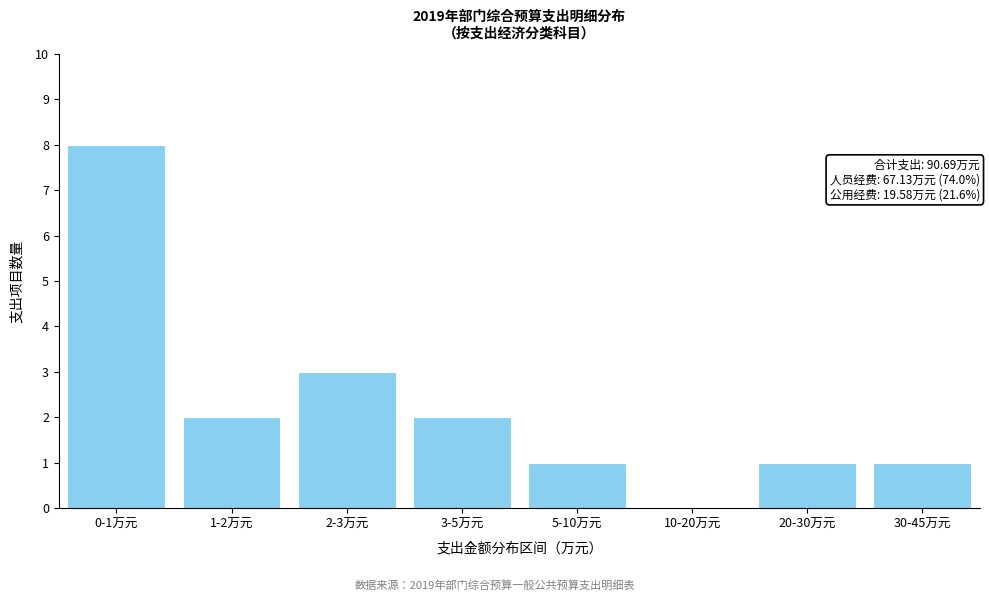

Reading right to left, transcribe all the data shown in this chart.

30-45万元=1	20-30万元=1	10-20万元=0	5-10万元=1	3-5万元=2	2-3万元=3	1-2万元=2	0-1万元=8